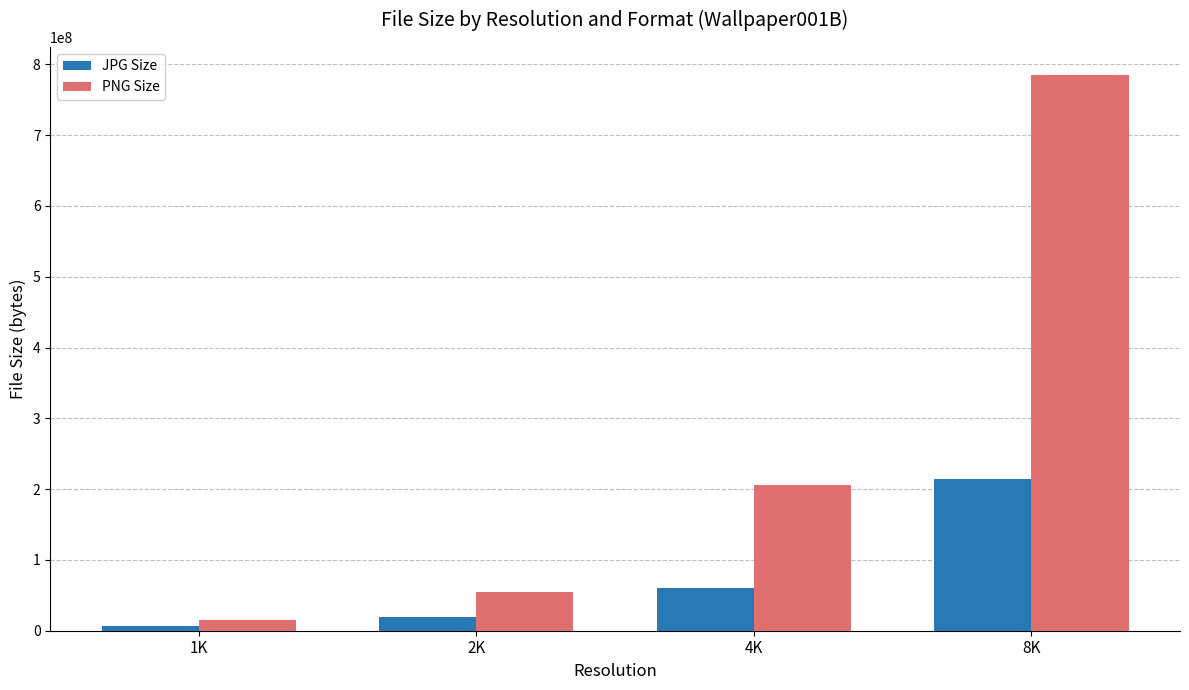

What is the label of the 4th bar from the left?

8K